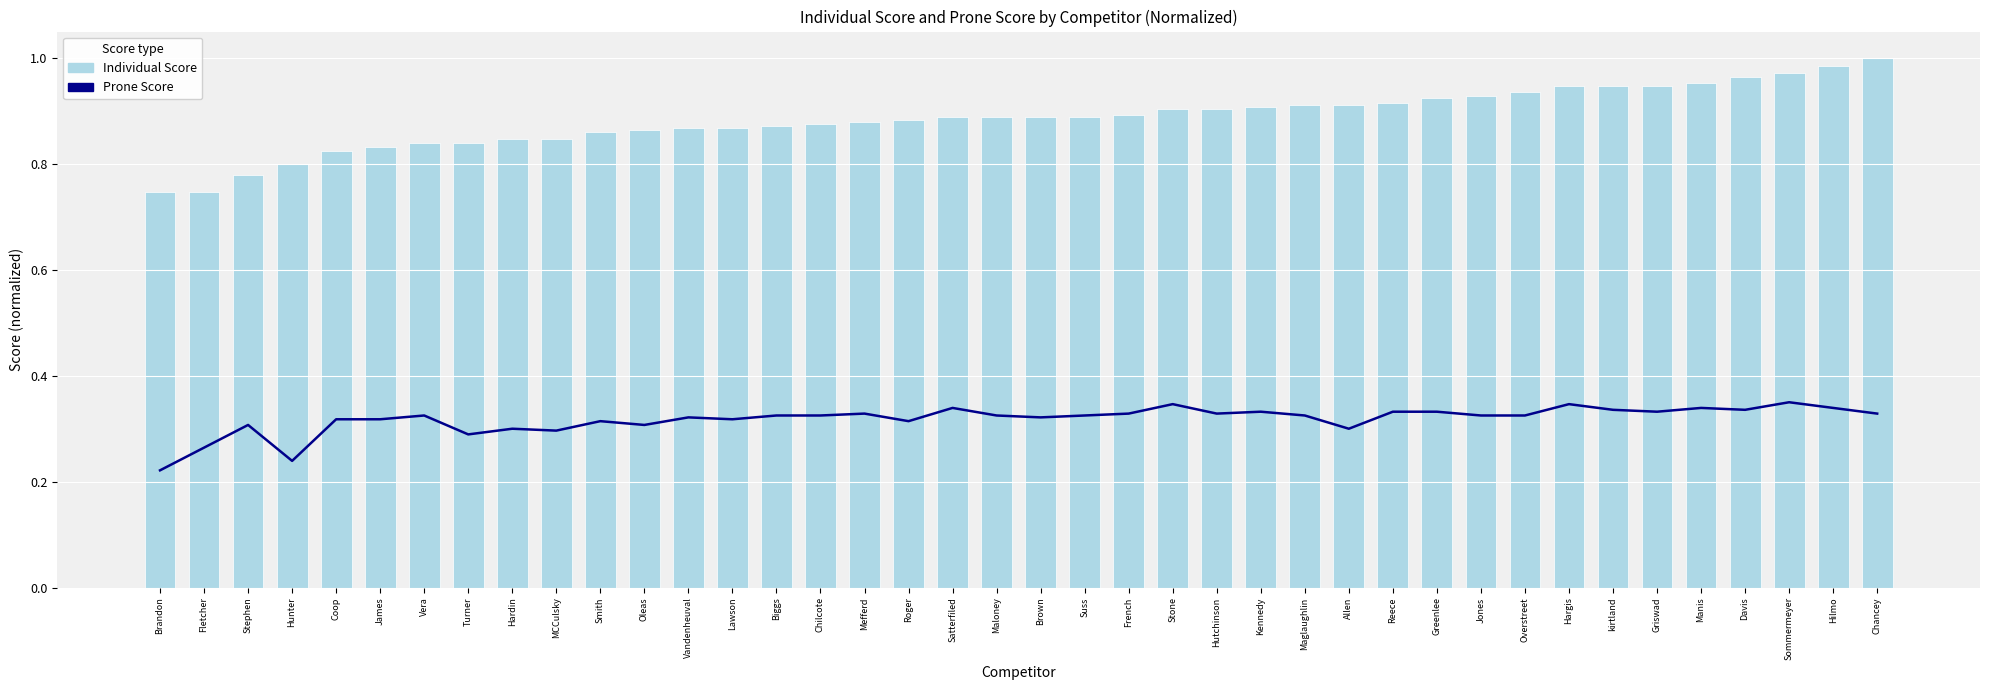

What is the smallest value displayed?

0.2